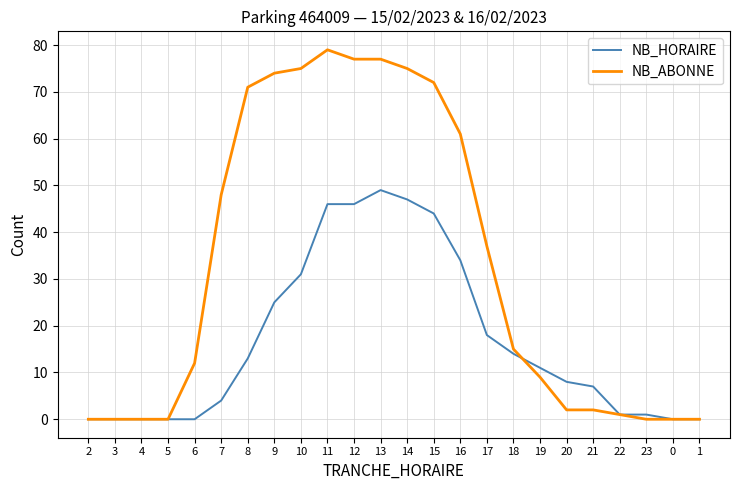

How many distinct data groups are displayed?

2